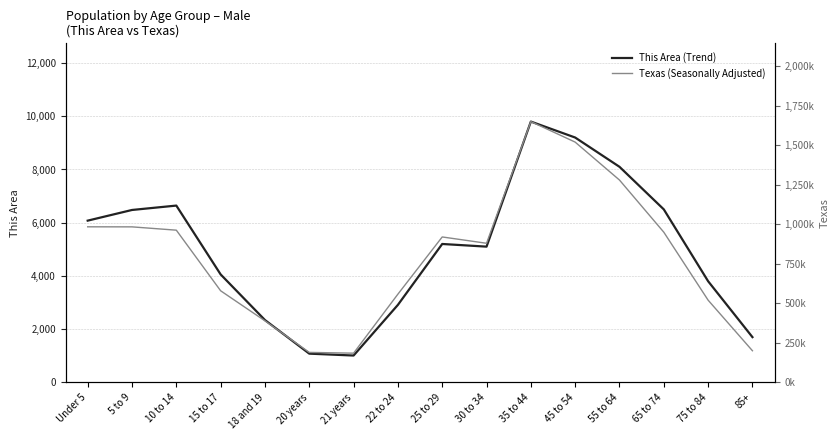

True or false: Texas (Seasonally Adjusted) and This Area (Trend) cross at least once.

False